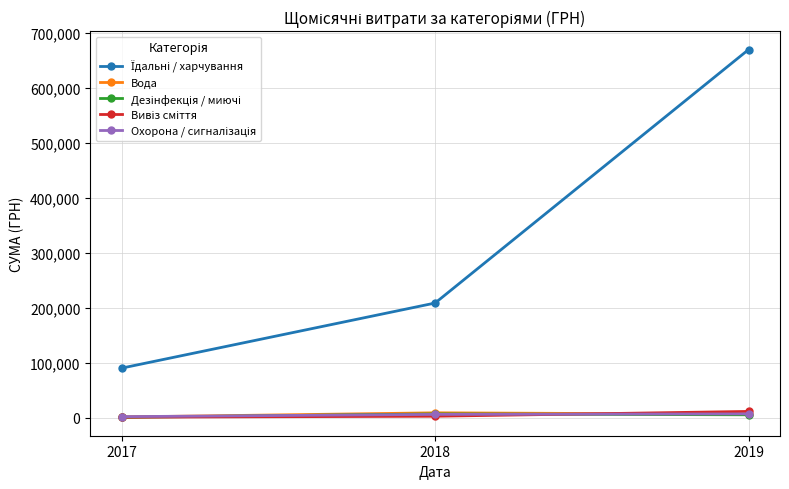

What is the maximum value shown in the chart?

669378.6